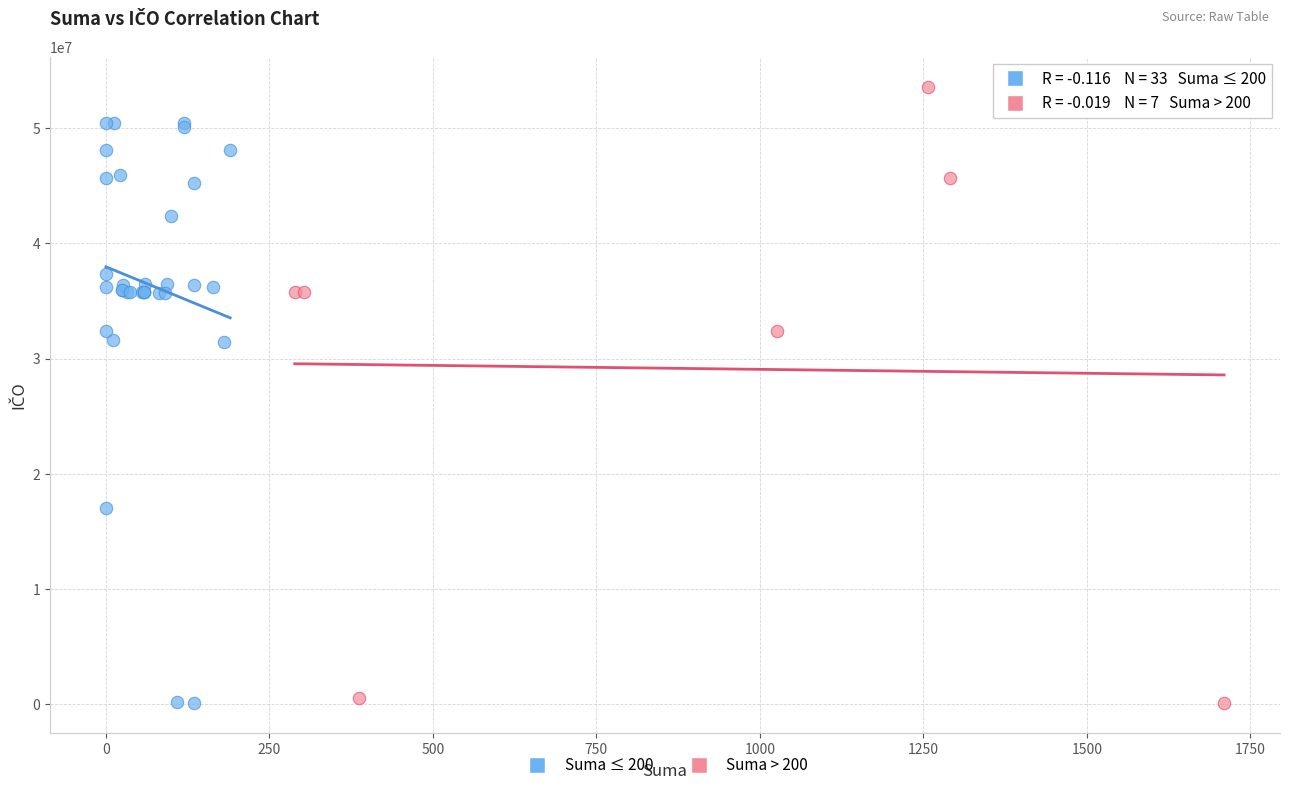

Which series contains the highest Y value?

Suma > 200